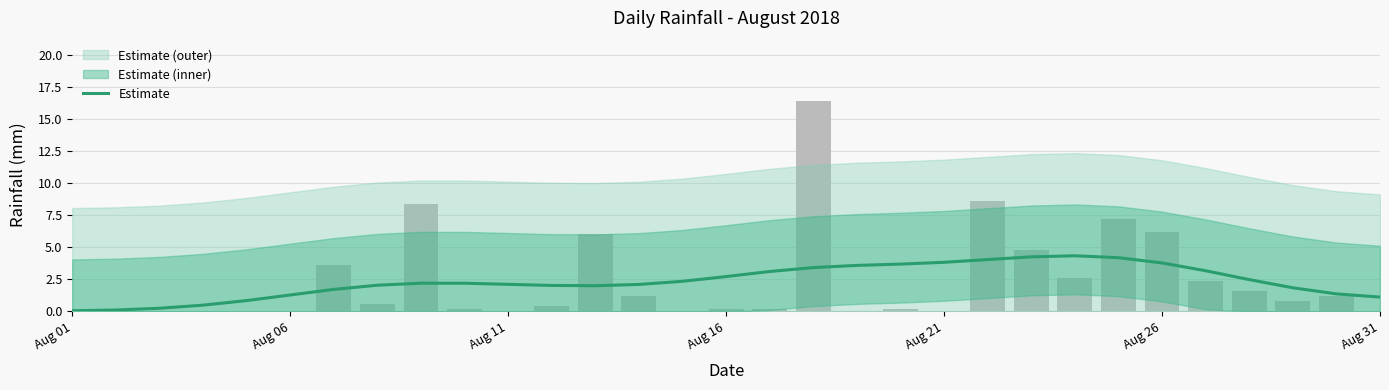

Does the chart contain stacked bars?

No